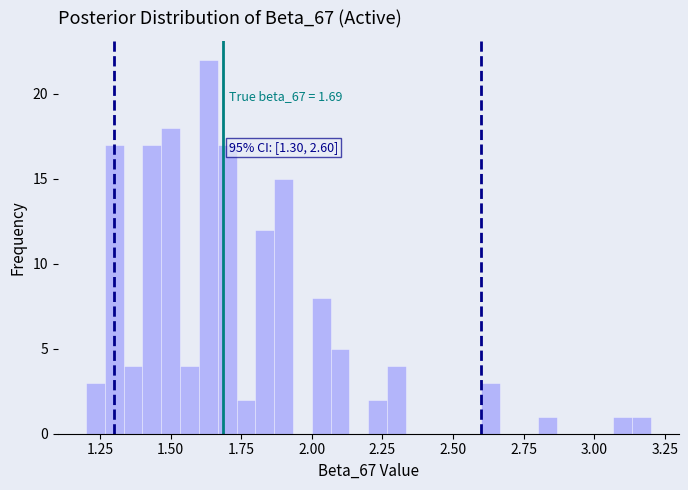

Read against the x-axis, roughly where is the centre of the tallest bar?

1.65